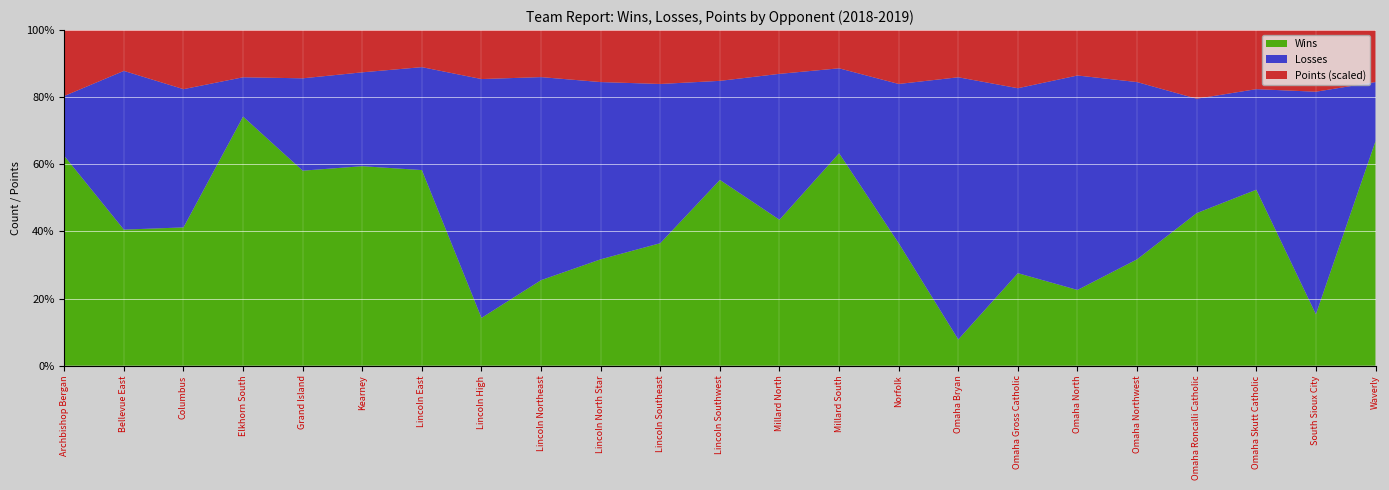

Reading right to left, what are all the values shown in this chart?

Wins: Waverly=19	South Sioux City=3	Omaha Skutt Catholic=14	Omaha Roncalli Catholic=8	Omaha Northwest=9	Omaha North=6	Omaha Gross Catholic=7	Omaha Bryan=2	Norfolk=10	Millard South=20	Millard North=12	Lincoln Southwest=15	Lincoln Southeast=10	Lincoln North Star=9	Lincoln Northeast=8	Lincoln High=4	Lincoln East=19	Kearney=17	Grand Island=19	Elkhorn South=19	Columbus=11	Bellevue East=12	Archbishop Bergan=14
Losses: Waverly=5	South Sioux City=13	Omaha Skutt Catholic=8	Omaha Roncalli Catholic=6	Omaha Northwest=15	Omaha North=17	Omaha Gross Catholic=14	Omaha Bryan=20	Norfolk=13	Millard South=8	Millard North=12	Lincoln Southwest=8	Lincoln Southeast=13	Lincoln North Star=15	Lincoln Northeast=19	Lincoln High=20	Lincoln East=10	Kearney=8	Grand Island=9	Elkhorn South=3	Columbus=11	Bellevue East=14	Archbishop Bergan=4
Points: Waverly=44	South Sioux City=36	Omaha Skutt Catholic=47	Omaha Roncalli Catholic=36	Omaha Northwest=44	Omaha North=36	Omaha Gross Catholic=44	Omaha Bryan=36	Norfolk=44	Millard South=36	Millard North=36	Lincoln Southwest=41	Lincoln Southeast=44	Lincoln North Star=44	Lincoln Northeast=44	Lincoln High=41	Lincoln East=36	Kearney=36	Grand Island=47	Elkhorn South=36	Columbus=47	Bellevue East=36	Archbishop Bergan=44